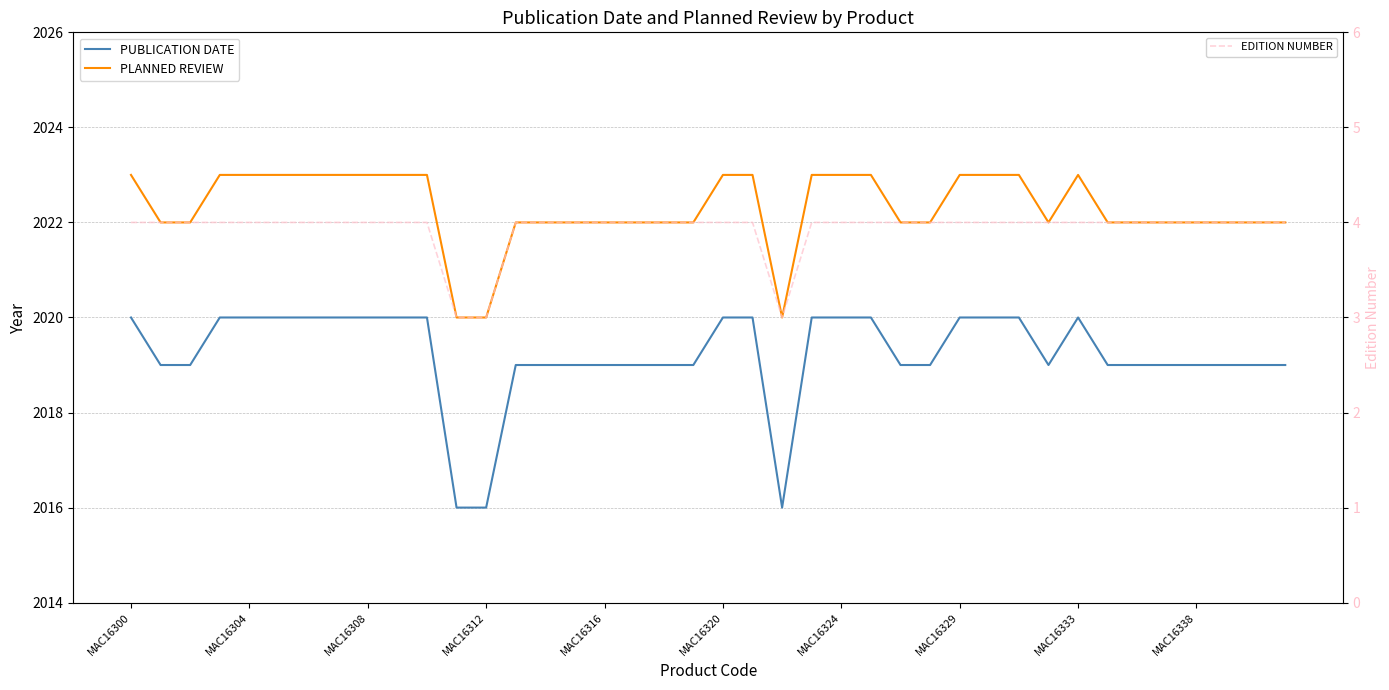

At which category is the sum across all series the highest?

MAC16300